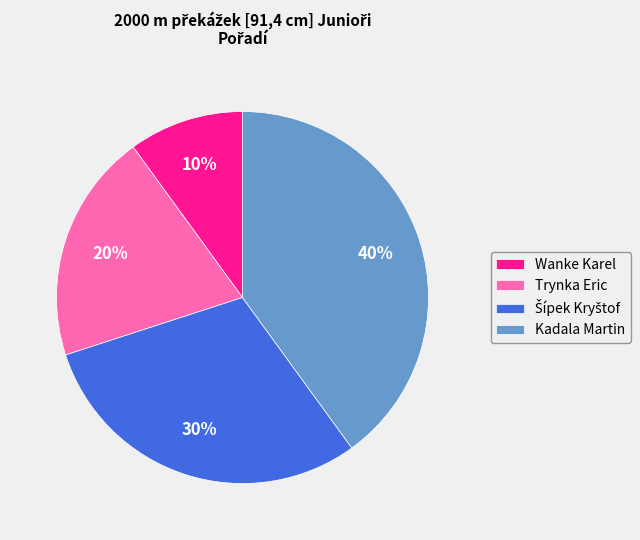

To the nearest percent, what percentage of the pie is Wanke Karel?

10%